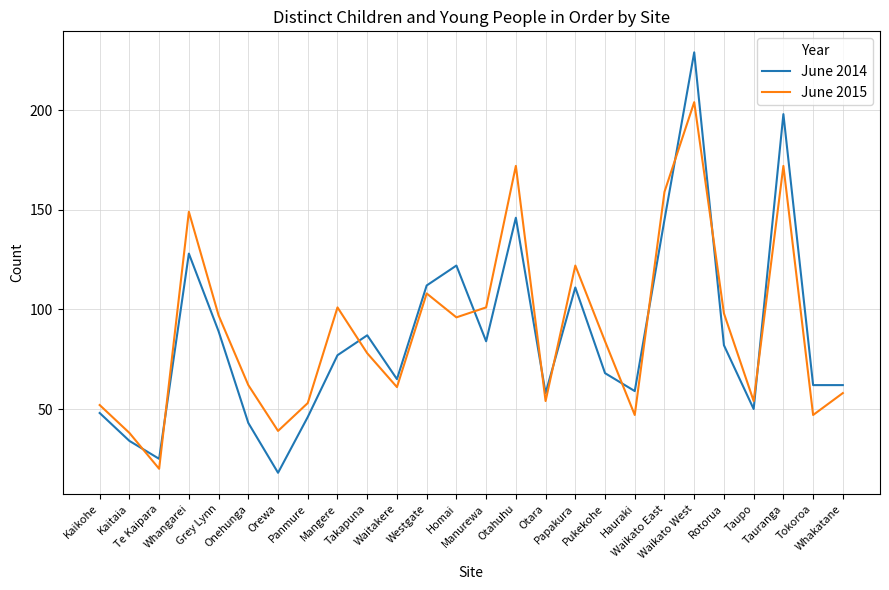

How many lines are shown in the chart?

2